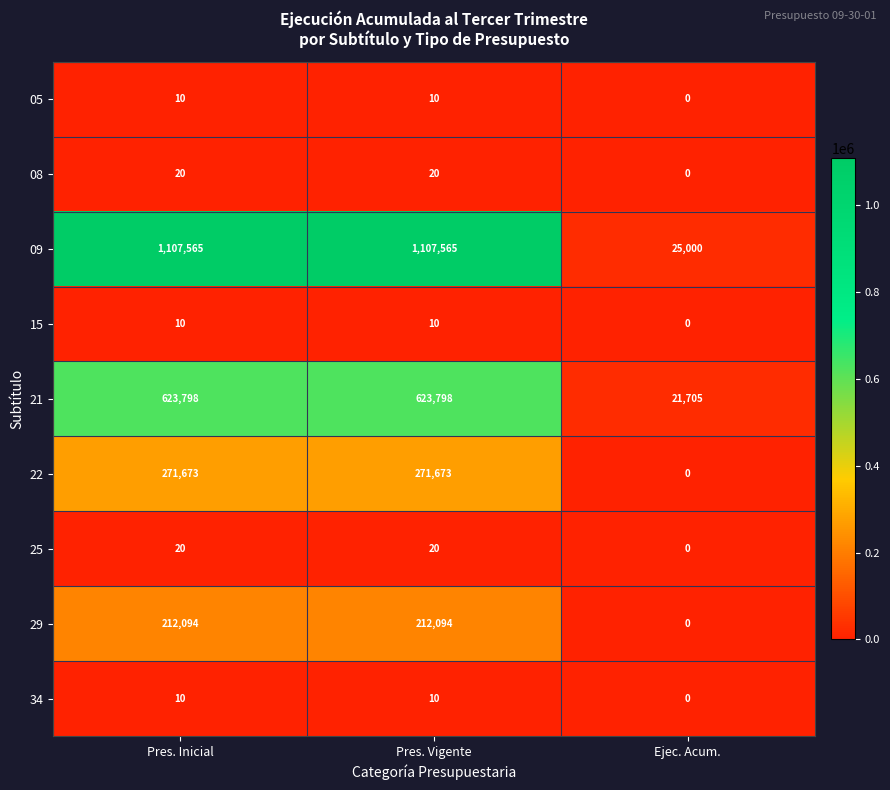

Which series changed the most between Pres. Inicial and Ejec. Acum.?

09